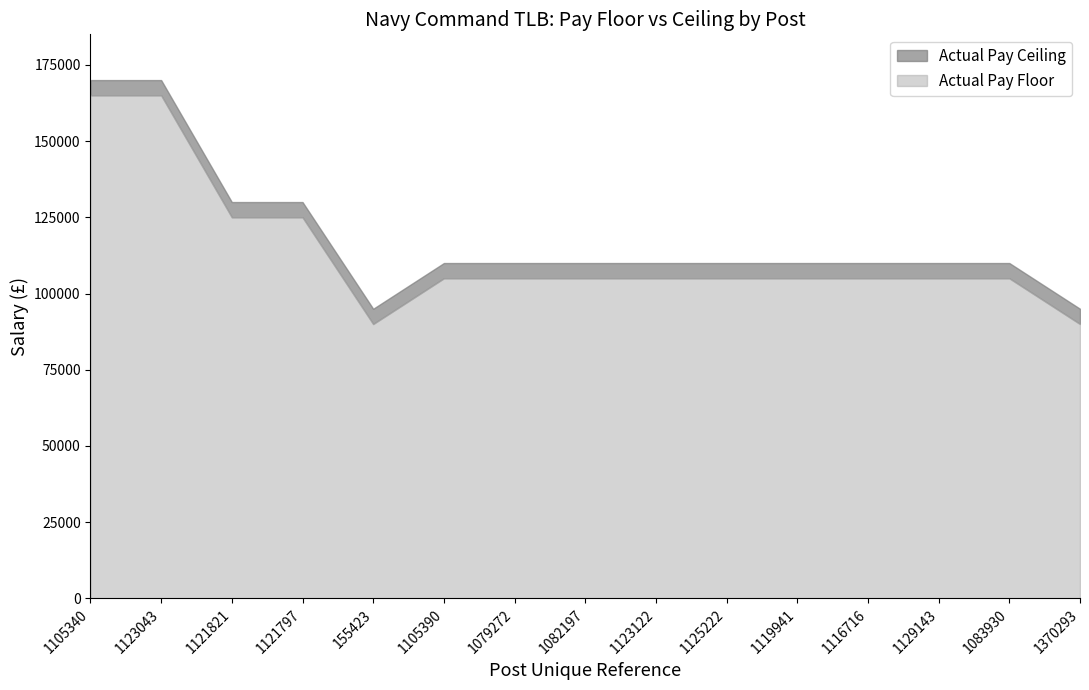

How many data points in Actual Pay Ceiling are less than 109999?

2